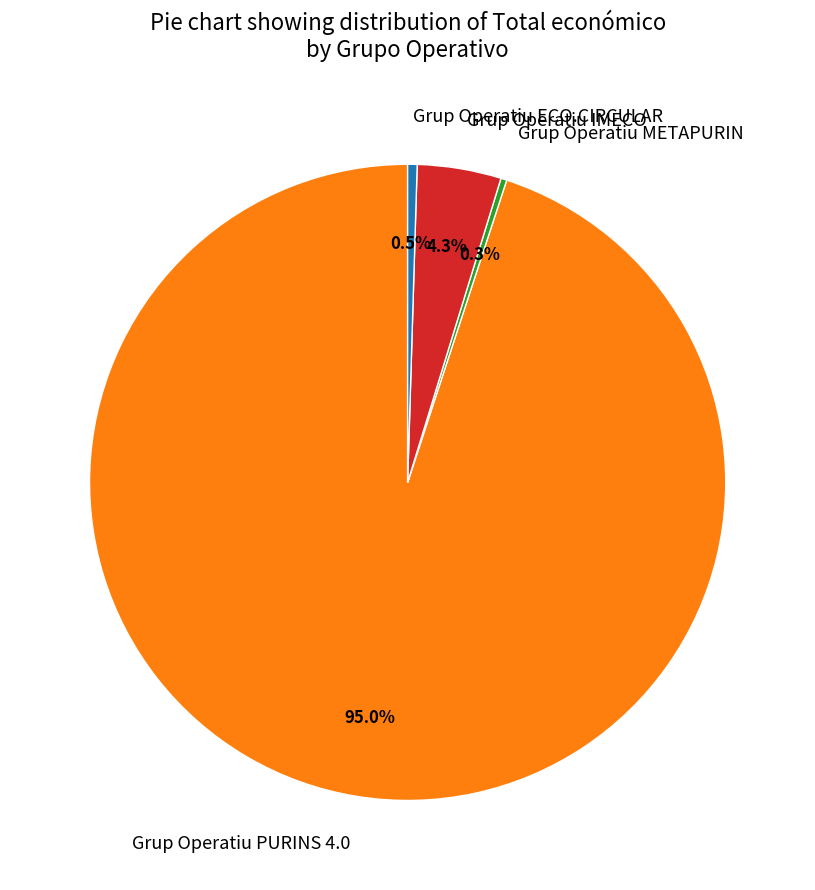

How many segments does this pie chart have?

4